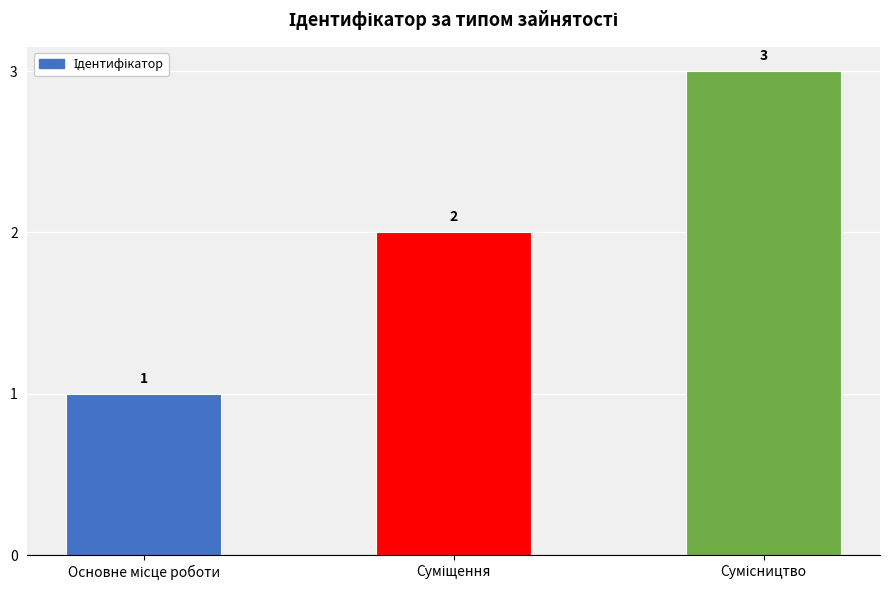

What is the sum of all values?

6